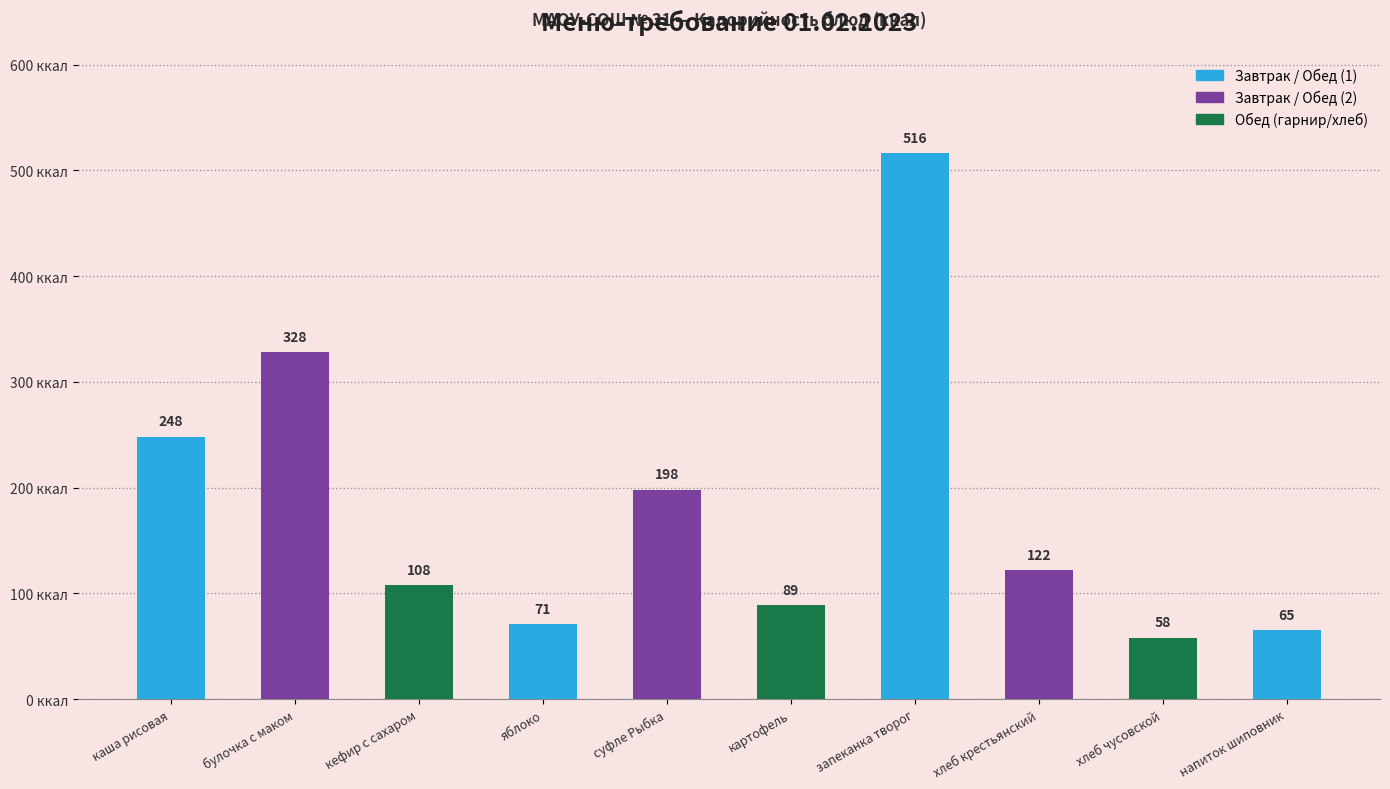

What is the value of the 4th bar from the left?

71